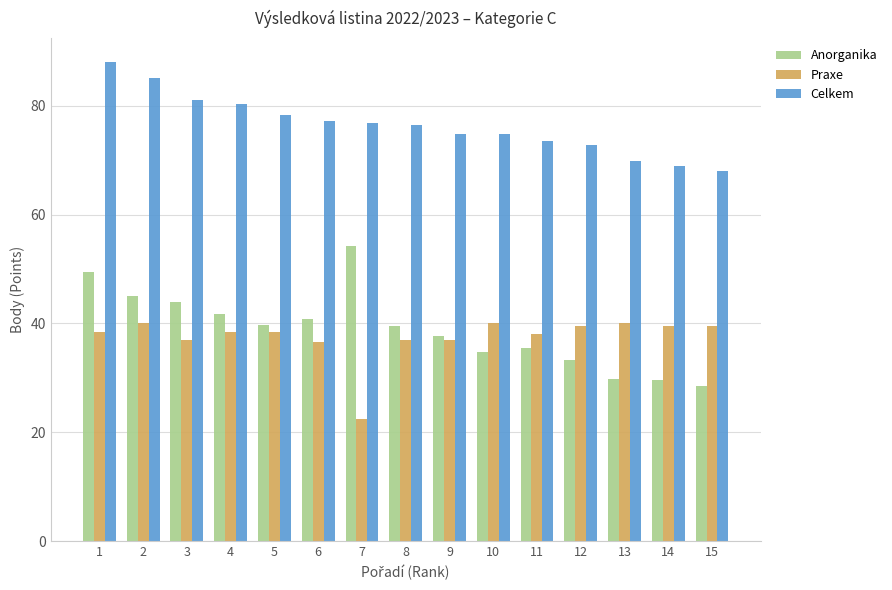

At 12, list the series in order from largest to smallest.

Celkem, Praxe, Anorganika